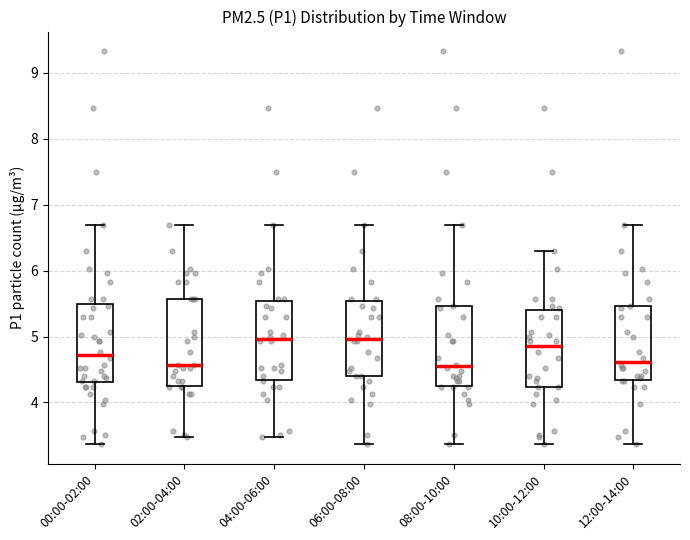

Where does the upper whisker of the box for 06:00-08:00 end on the y-axis? The values are not printed on the chart, so give them approximately, as read against the axis.

6.7